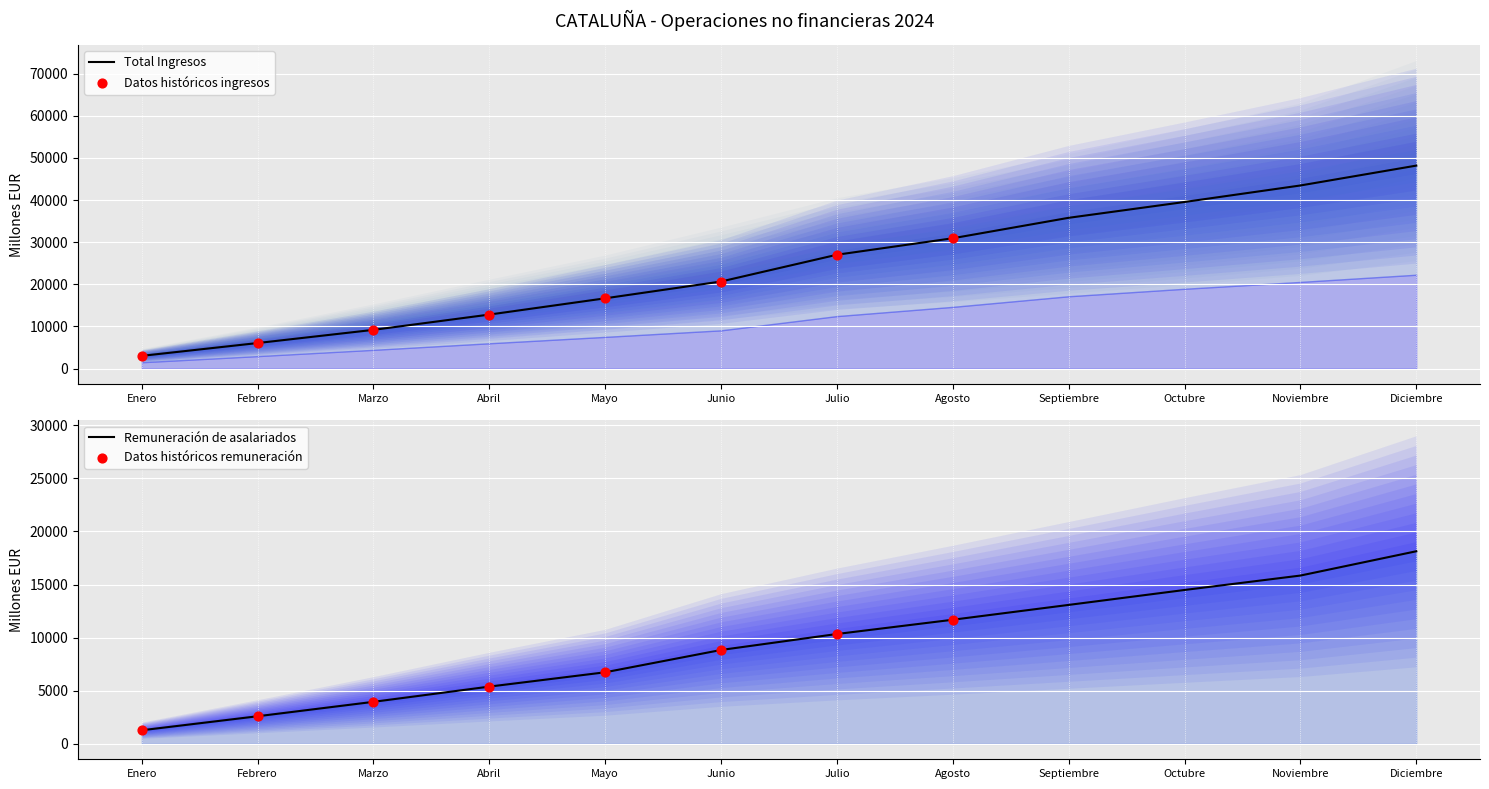

At which category is the sum across all series the highest?

Diciembre